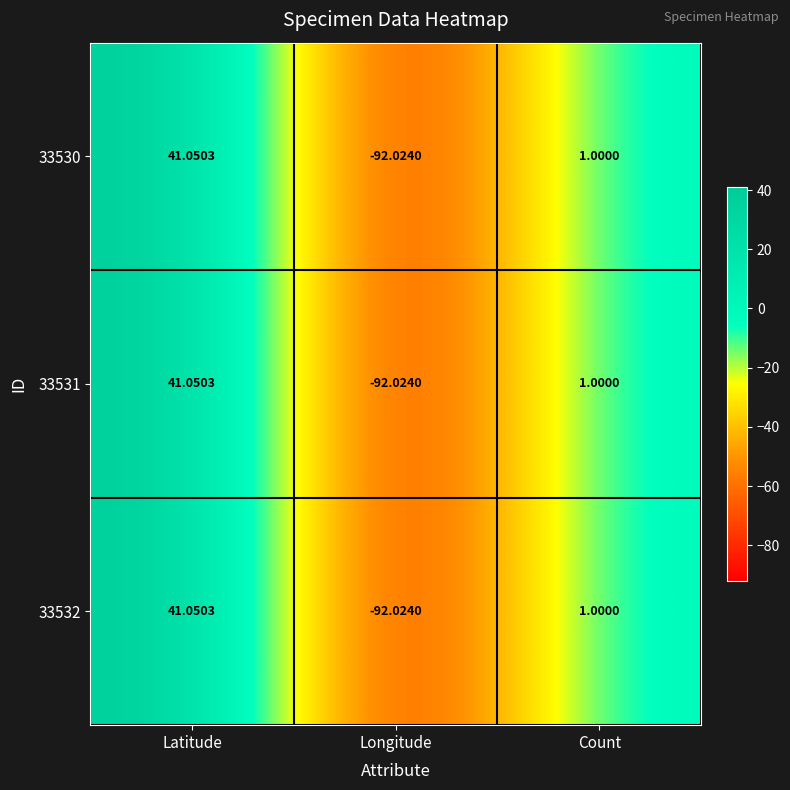

Rank the categories by 33531 value from highest to lowest.

Latitude, Count, Longitude